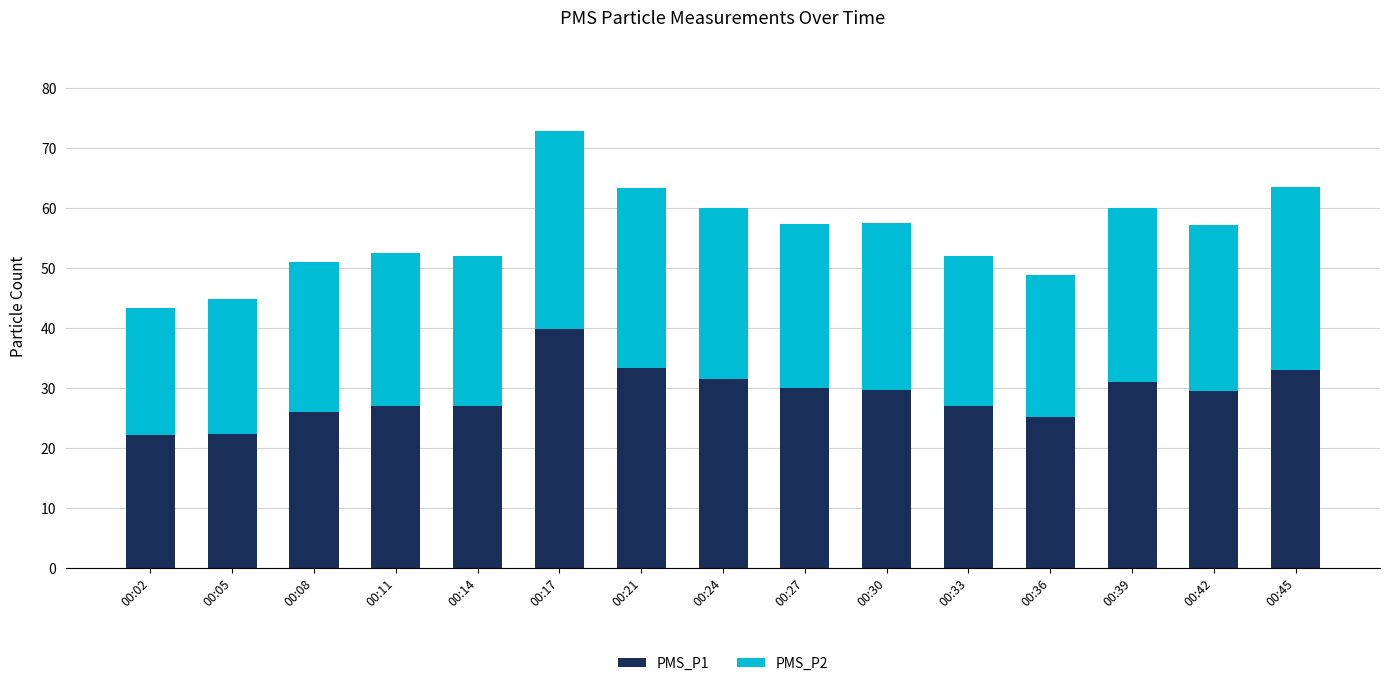

At which label does PMS_P1 reach its peak?

00:17